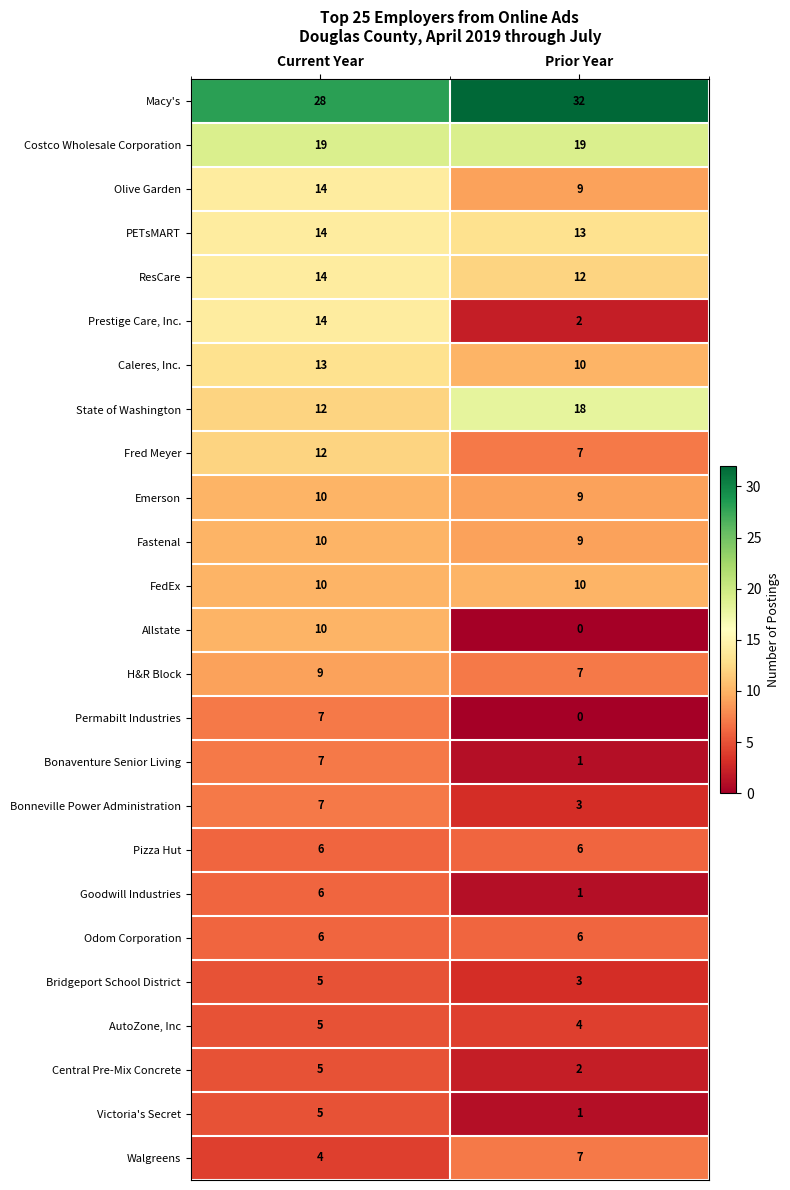

Which series has the widest spread of values?

Prestige Care, Inc.